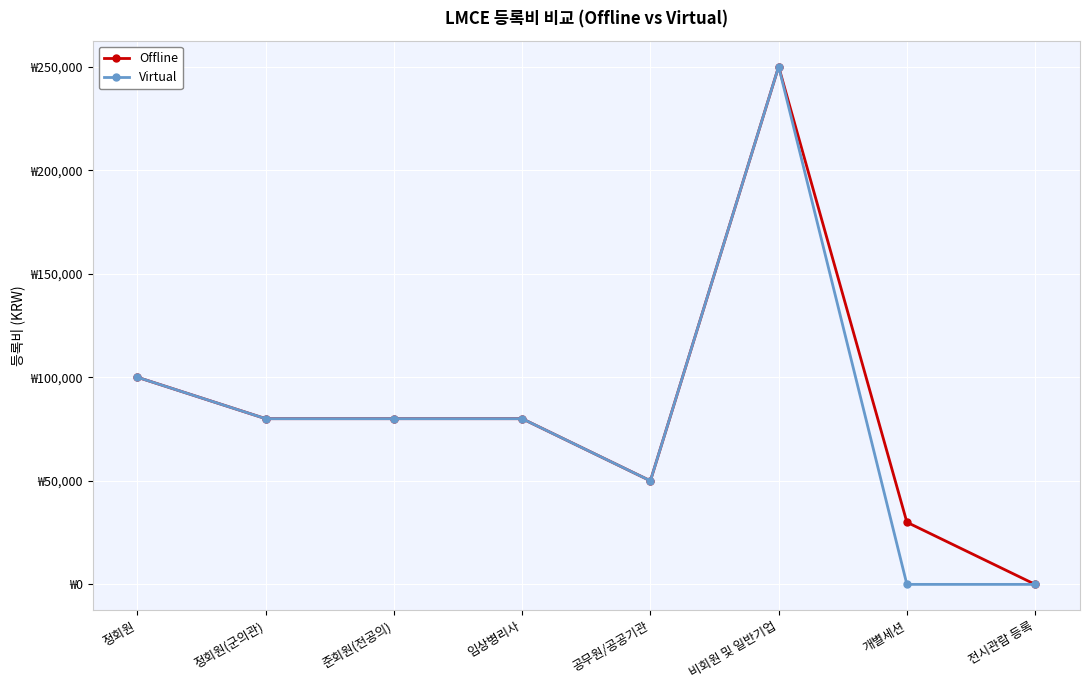

True or false: Offline and Virtual cross at least once.

False